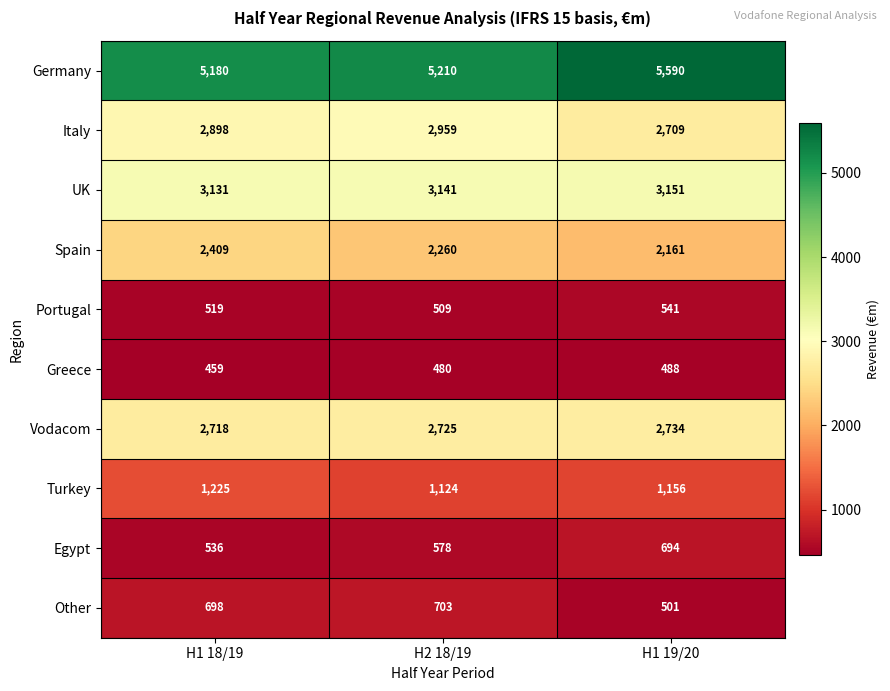

Which series has the widest spread of values?

Germany